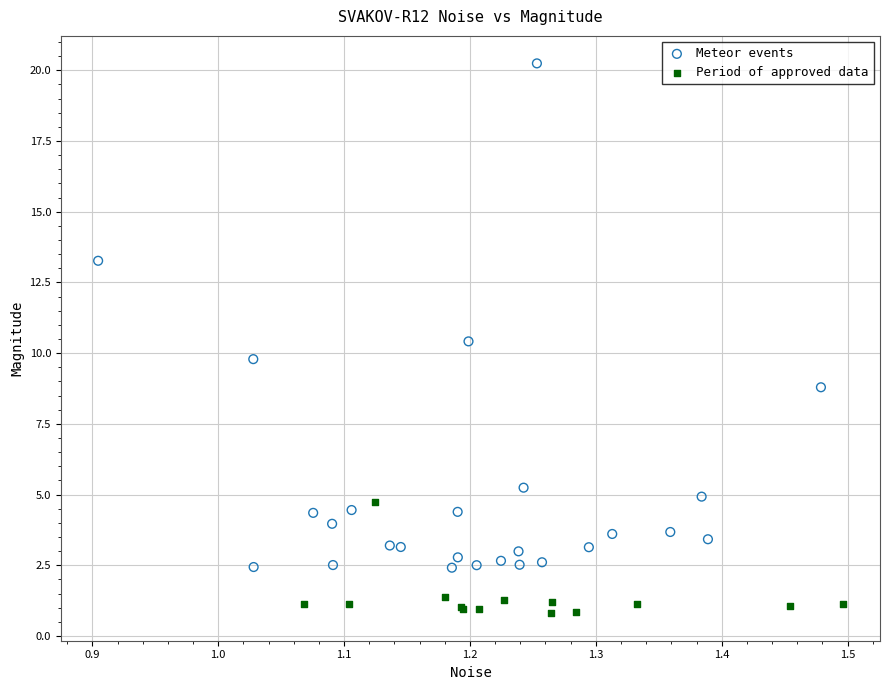

What are all the series names shown in the legend?

Meteor events, Period of approved data